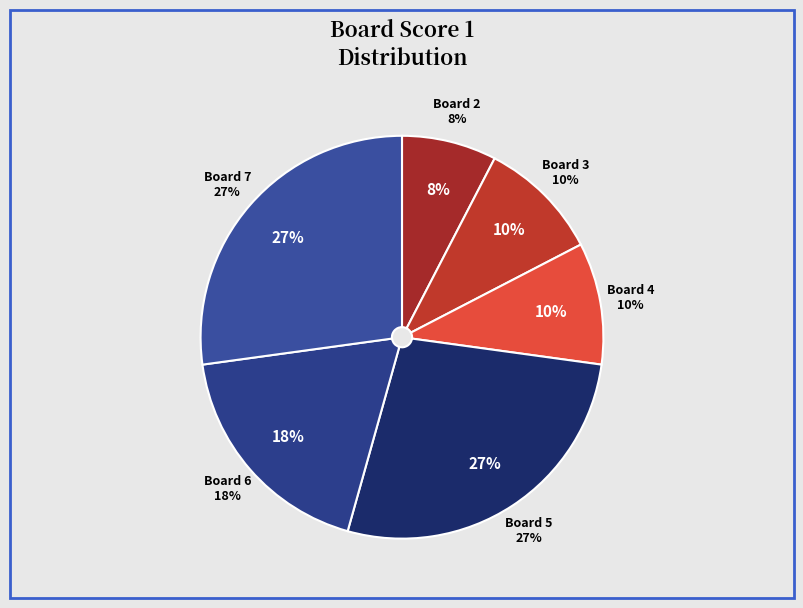

Which has a higher value, Board 4 or Board 2?

Board 4